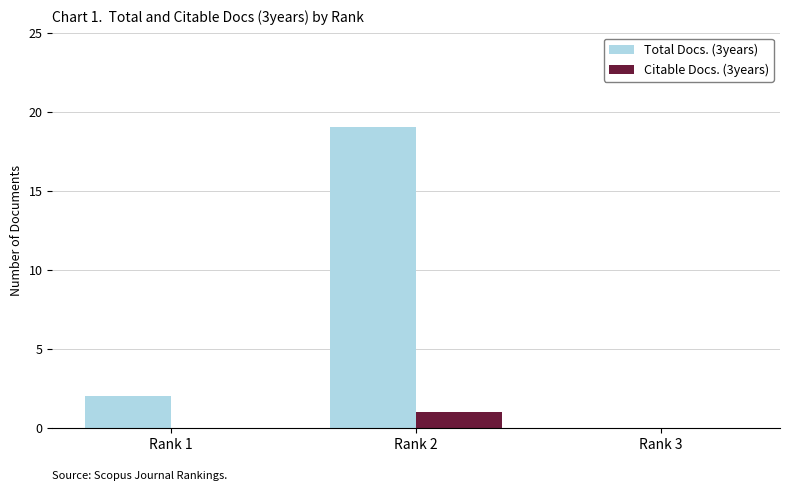

How many categories are shown in the chart?

3